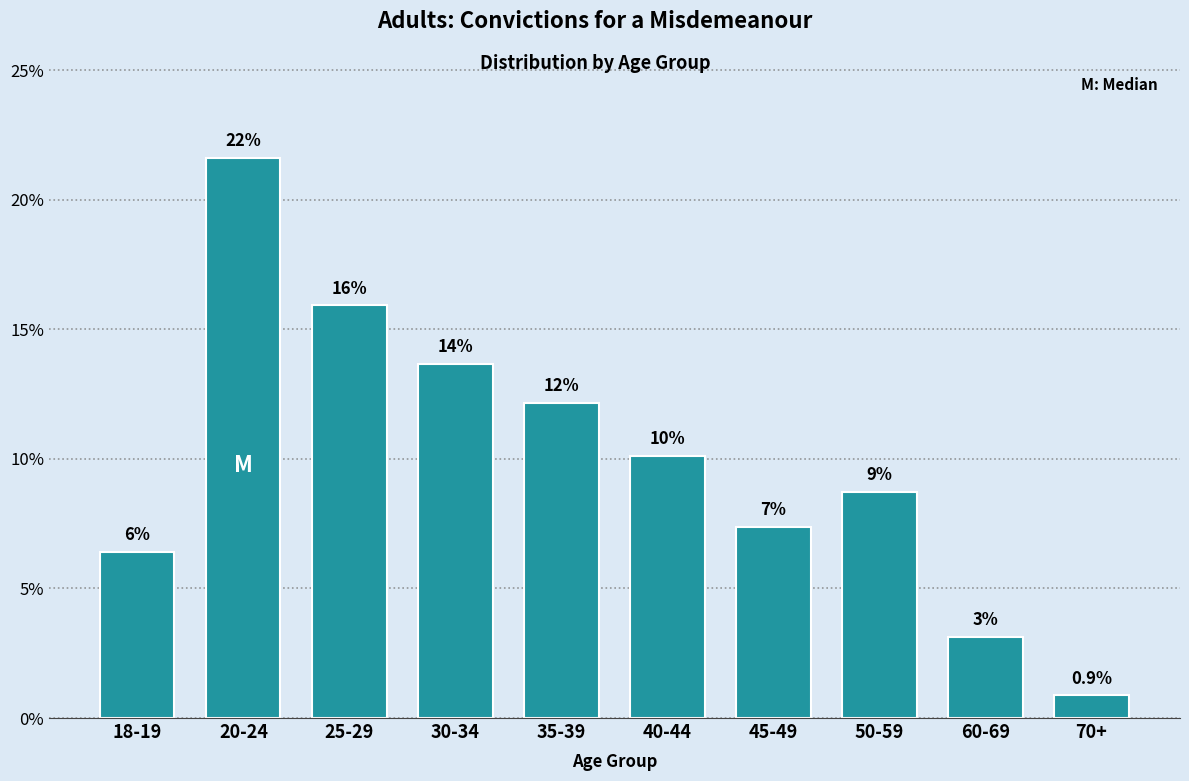

Does the chart contain any negative values?

No